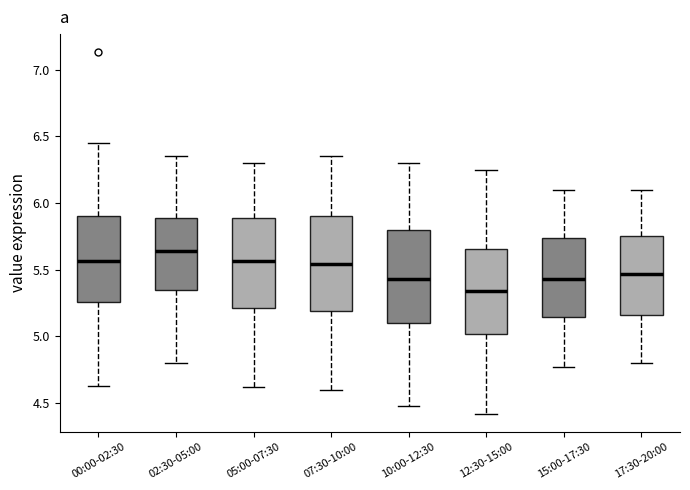

Reading left to right, read every box against the y-axis: the position of its median line, the range the box covers, and the ends of its whiskers. The values are not printed on the chart, so give them approximately, as read against the axis.

00:00-02:30: median 5.55, box 5.25 to 5.90, whiskers 4.65 to 6.45
02:30-05:00: median 5.65, box 5.35 to 5.90, whiskers 4.80 to 6.35
05:00-07:30: median 5.55, box 5.20 to 5.90, whiskers 4.60 to 6.30
07:30-10:00: median 5.55, box 5.20 to 5.90, whiskers 4.60 to 6.35
10:00-12:30: median 5.45, box 5.10 to 5.80, whiskers 4.50 to 6.30
12:30-15:00: median 5.35, box 5.00 to 5.65, whiskers 4.40 to 6.25
15:00-17:30: median 5.45, box 5.15 to 5.75, whiskers 4.75 to 6.10
17:30-20:00: median 5.45, box 5.15 to 5.75, whiskers 4.80 to 6.10